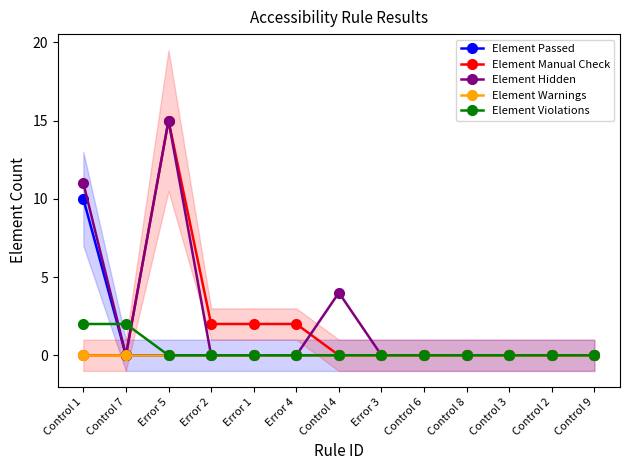

Which series has the largest total across all categories?

Element Hidden